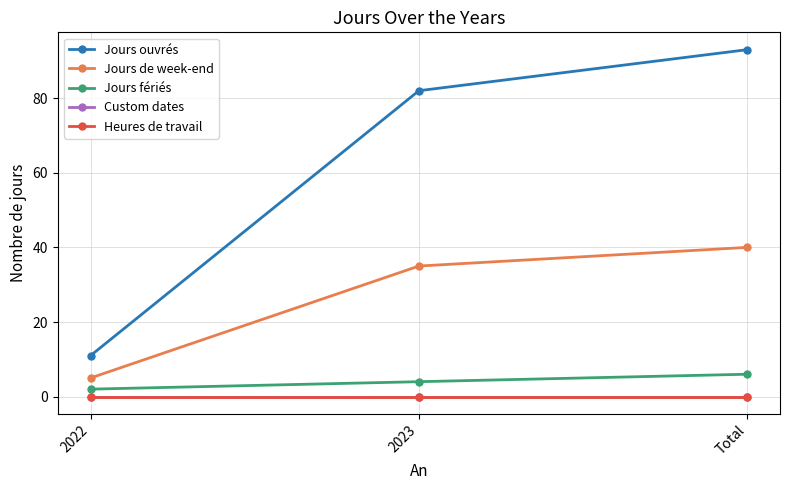

What is the label of the 3rd point from the right?

2022